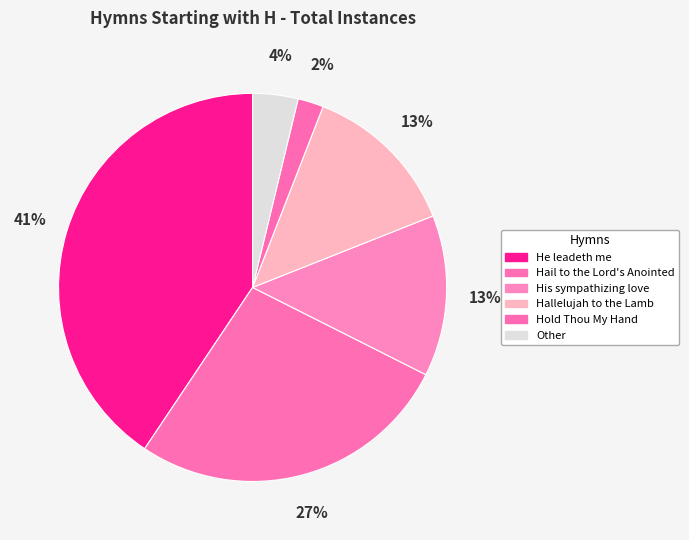

Count the number of slices in the pie.

6